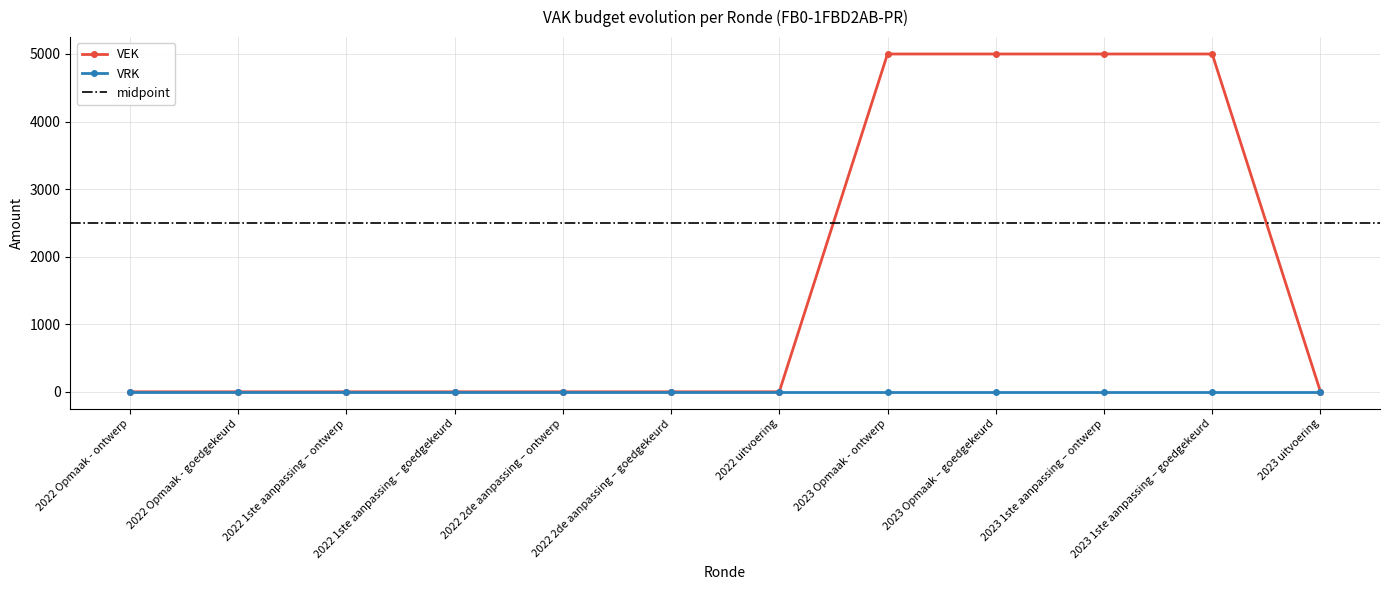

What is the change in value from 2022 2de aanpassing – goedgekeurd to 2023 1ste aanpassing – ontwerp?

+5000